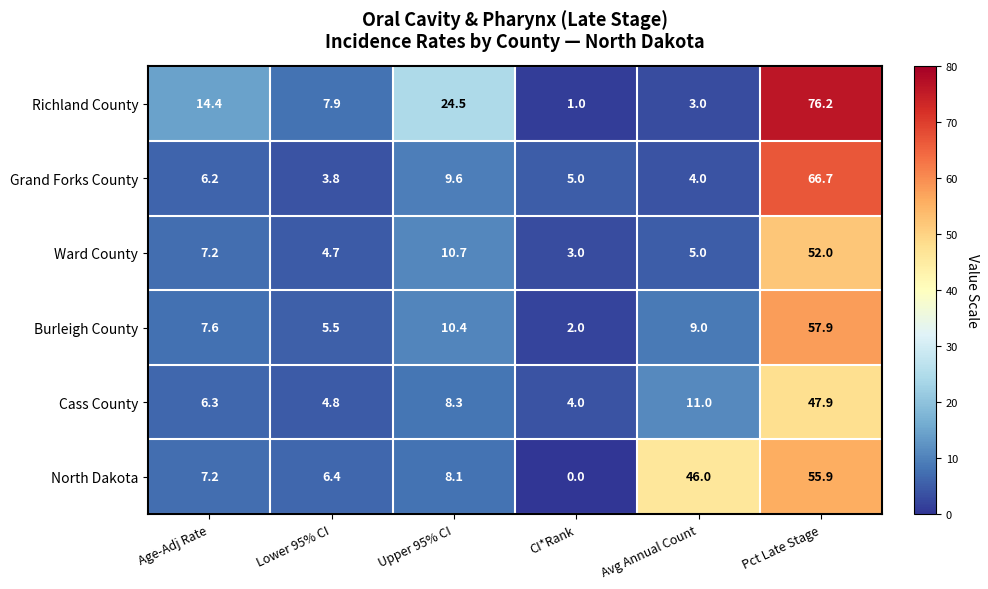

What is the sum of all Ward County values?

82.6